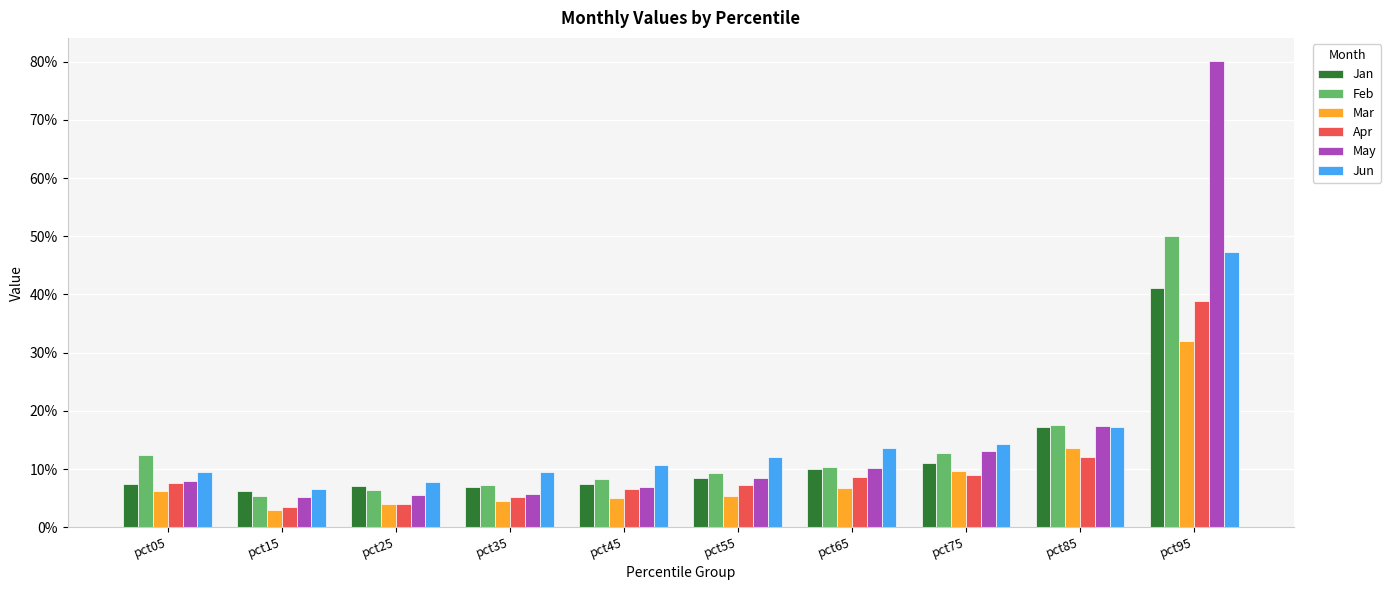

Rank the series by their maximum value, from highest to lowest.

May, Feb, Jun, Jan, Apr, Mar